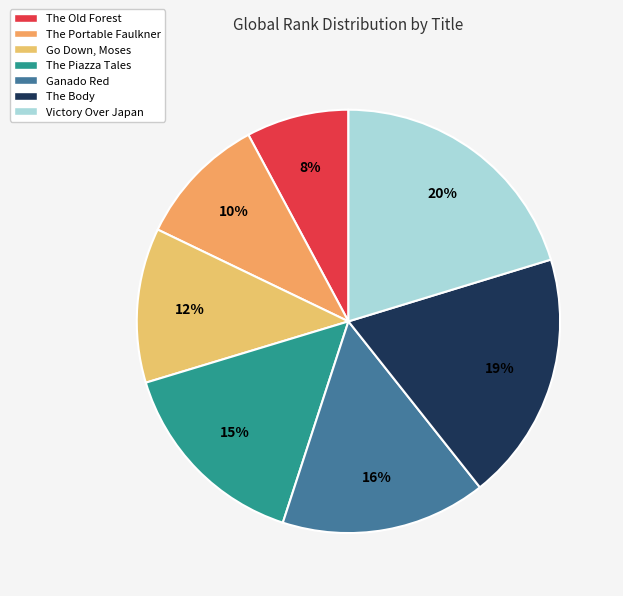

How many segments does this pie chart have?

7